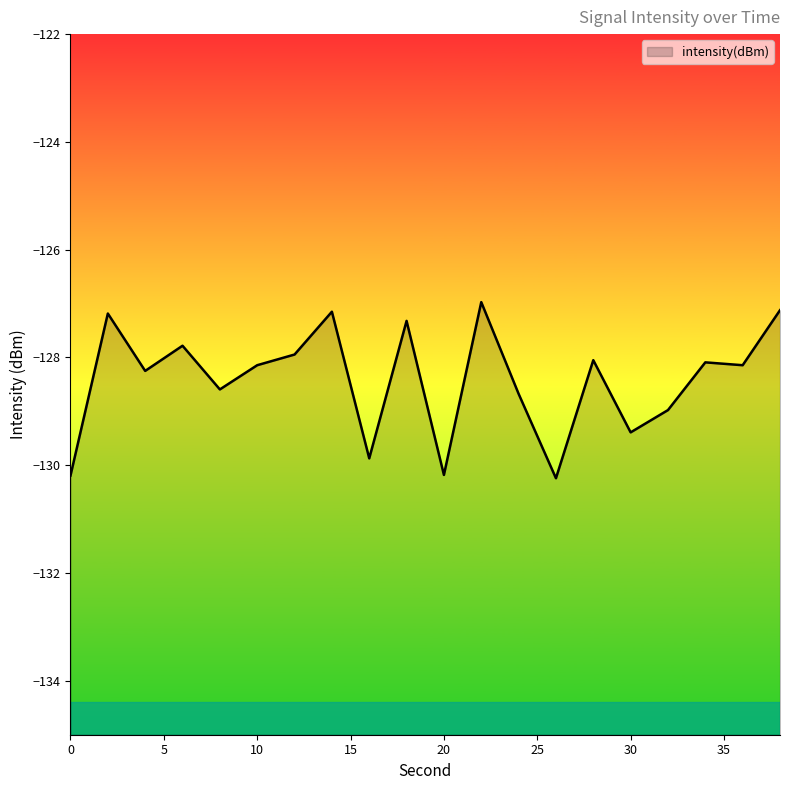

What value does the data have at 8?

-128.6